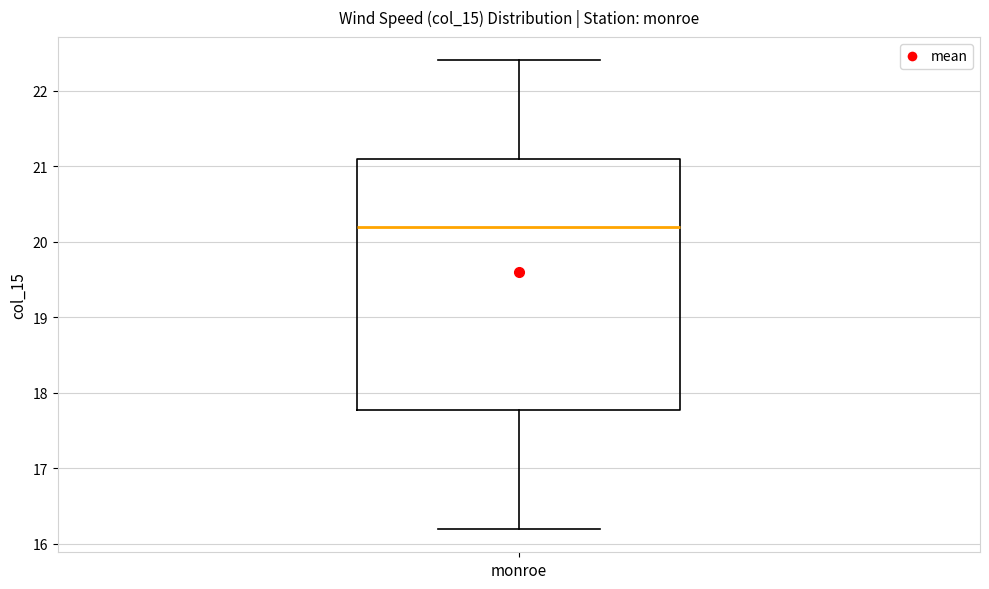

Transcribe this box plot: give where the median line is, the range the box spans, and where the two whiskers end, as read against the y-axis. The values are not printed on the chart, so give them approximately, as read against the axis.

median 20.2, box 17.8 to 21.1, whiskers 16.2 to 22.4